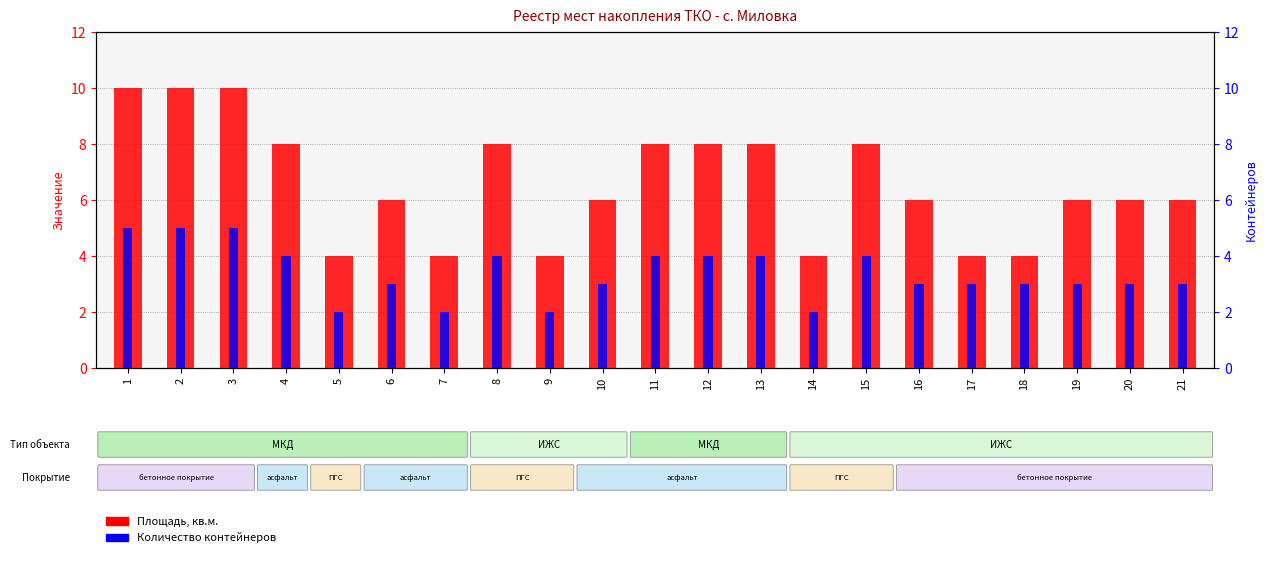

What is the spread (max minus min) of values at 17?

1